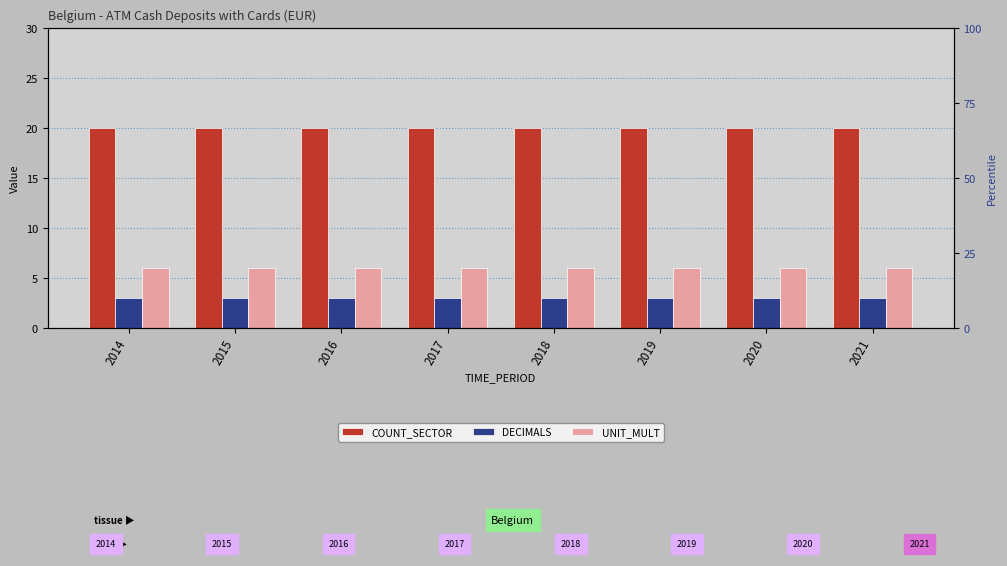

The COUNT_SECTOR series shows 33 at 2016. True or false?

False